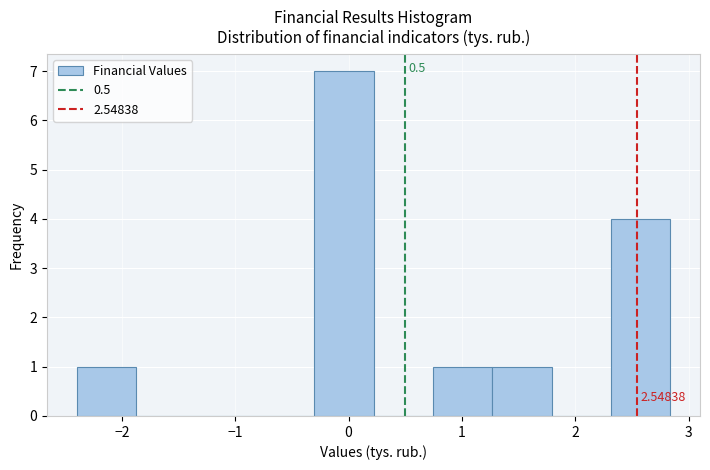

Which range on the x-axis has the tallest bar?

-0.3 to 0.2